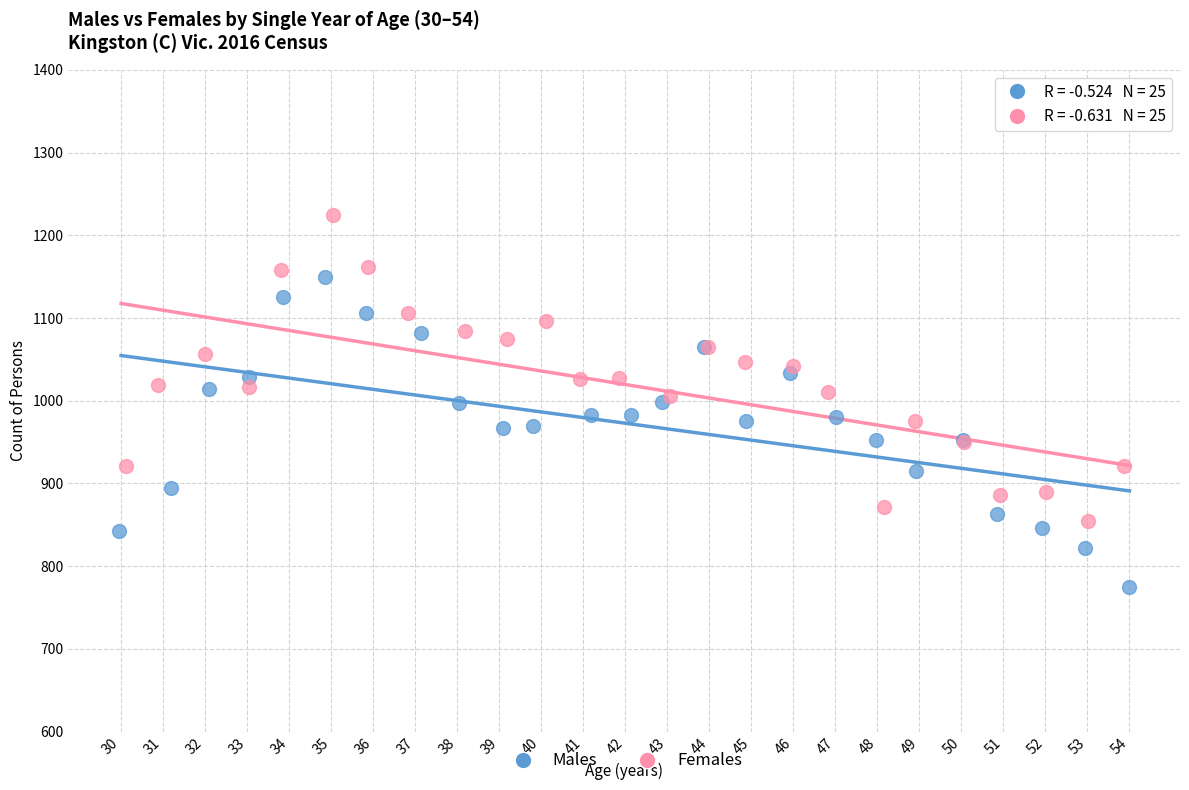

Which series reaches the maximum Y coordinate?

Females